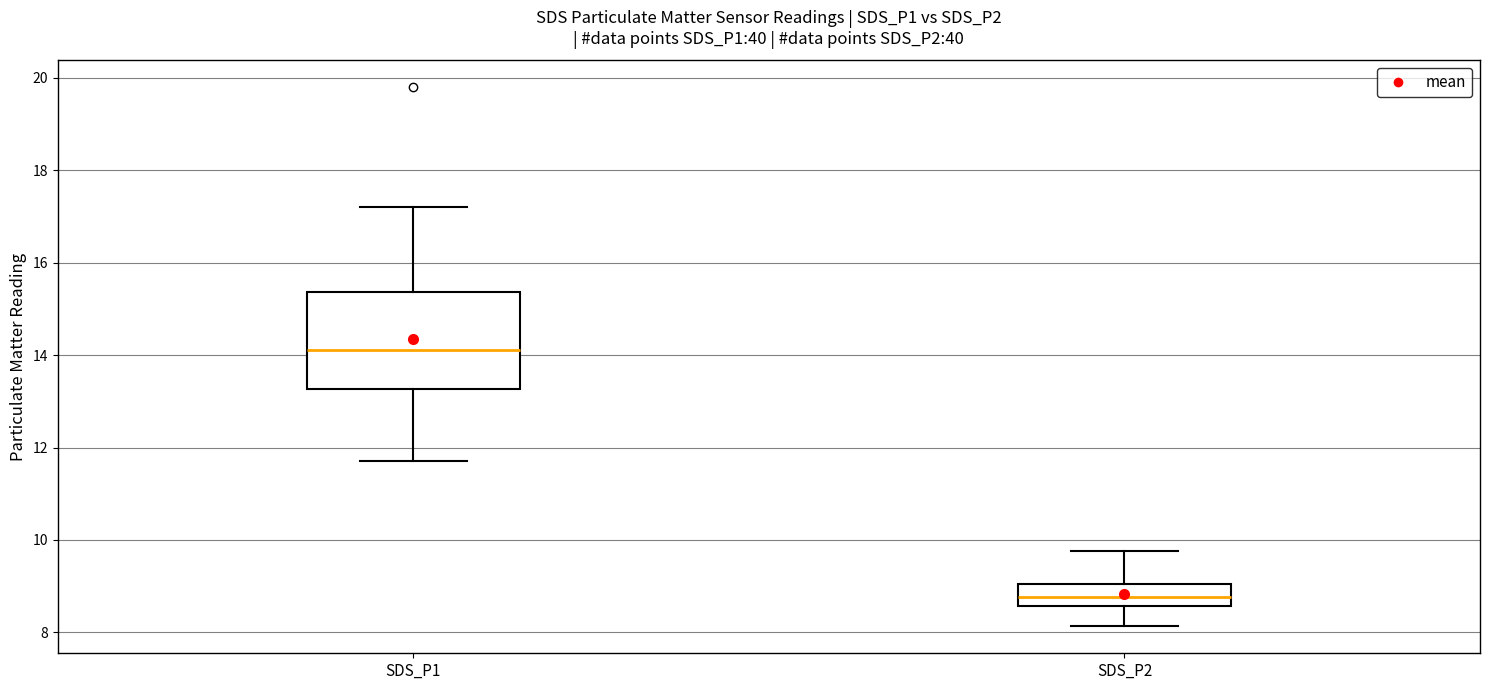

Comparing the boxes themselves (not the whiskers), which one is the tallest?

SDS_P1